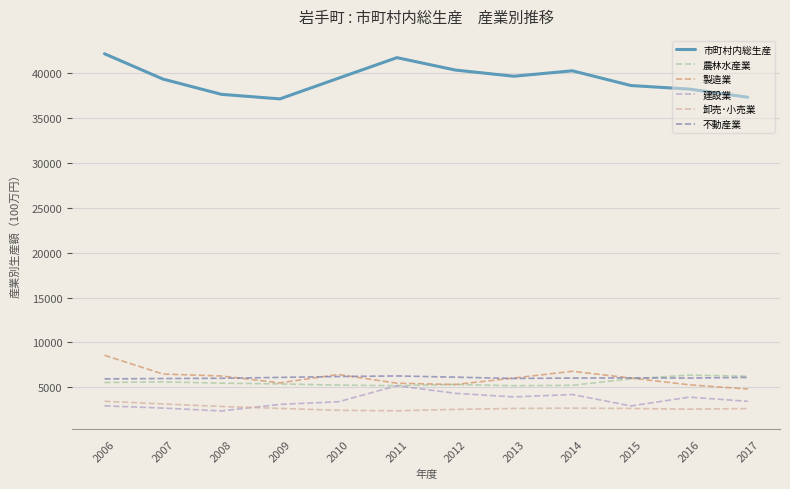

Does the chart have visible grid lines?

Yes